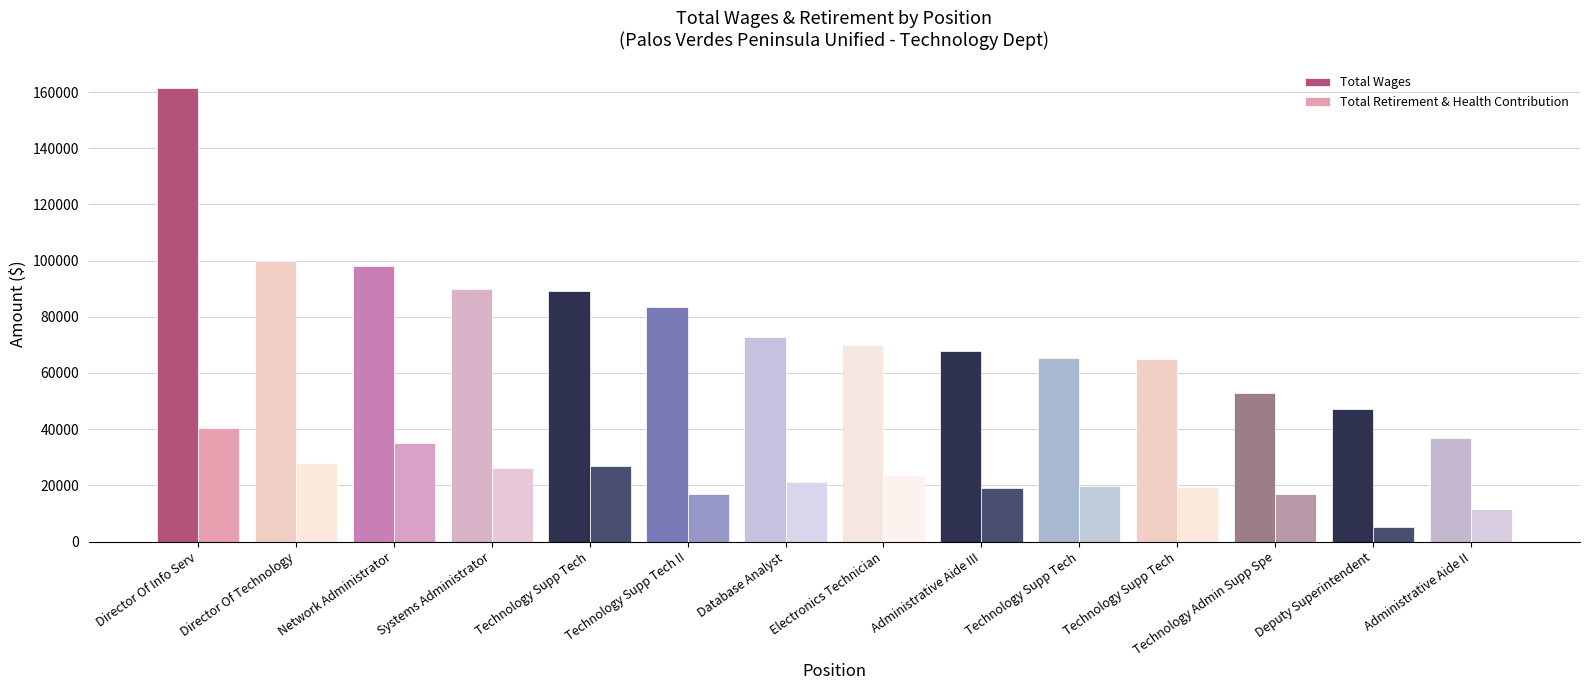

What is the difference between the second highest and second lowest values in the Total Retirement & Health Contribution series?

23383